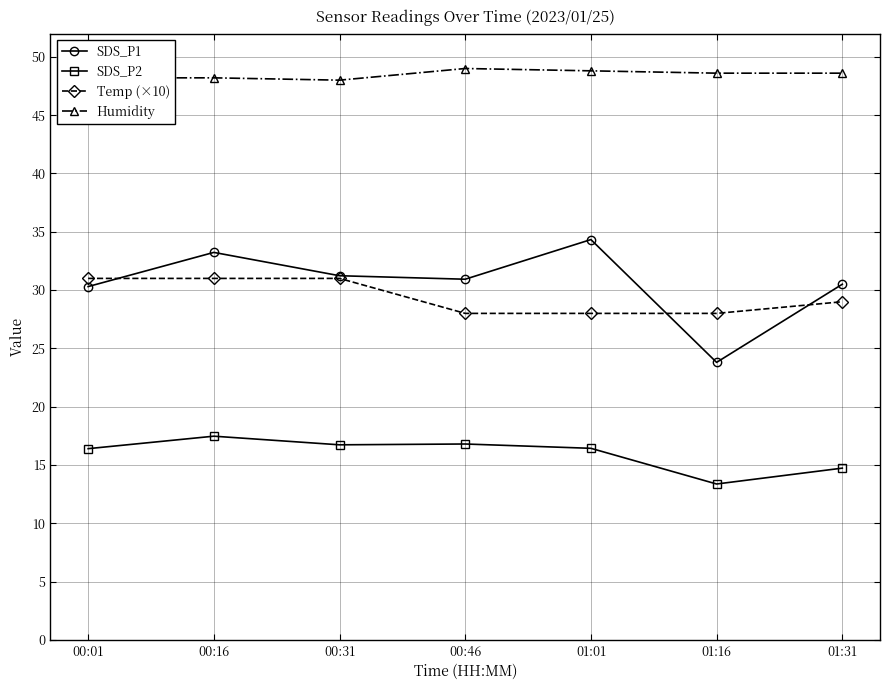

Which series has the largest range (max minus min)?

SDS_P1